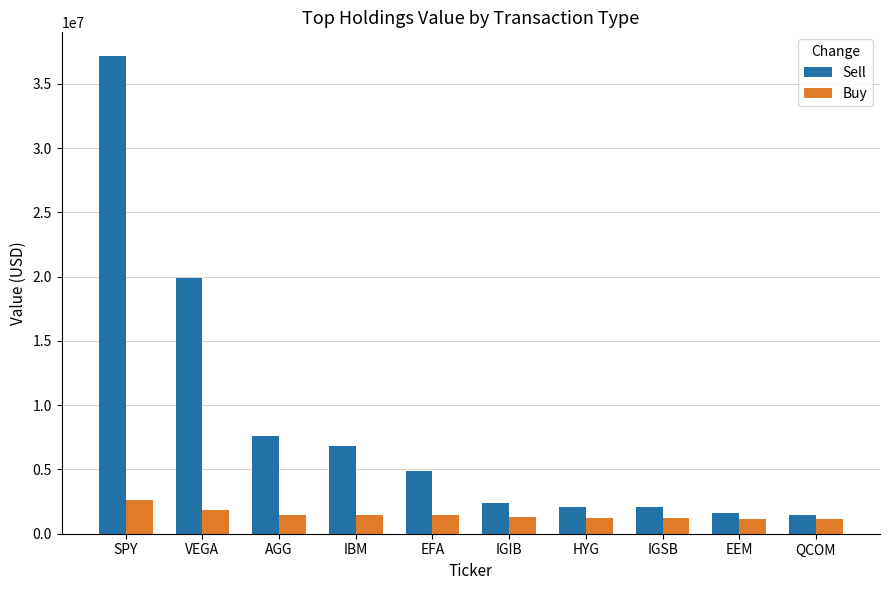

What is the label of the 4th bar from the left?

IBM